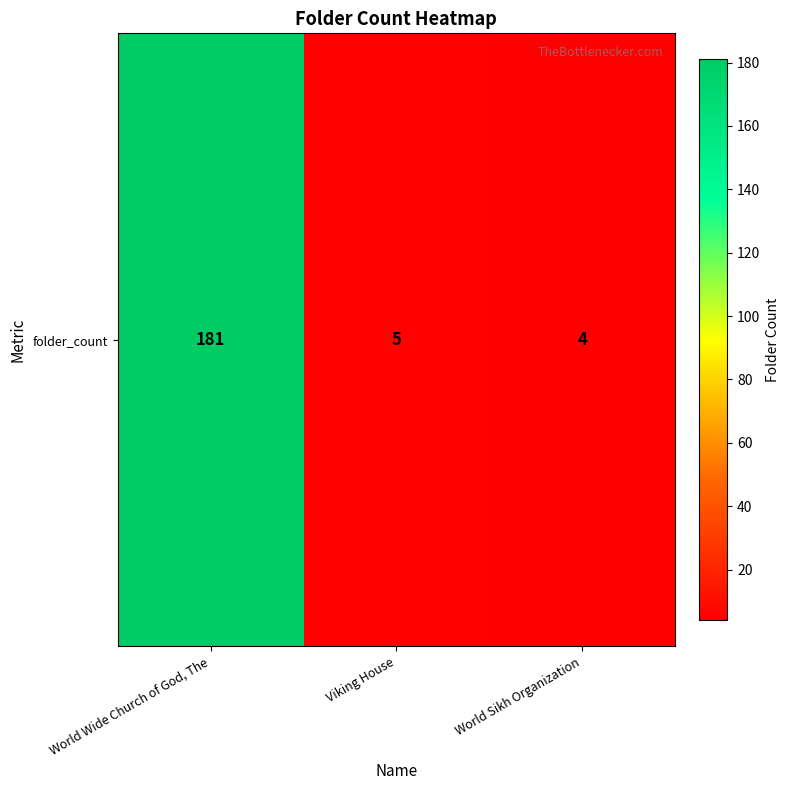

The chart shows a value of 9 at Viking House. True or false?

False